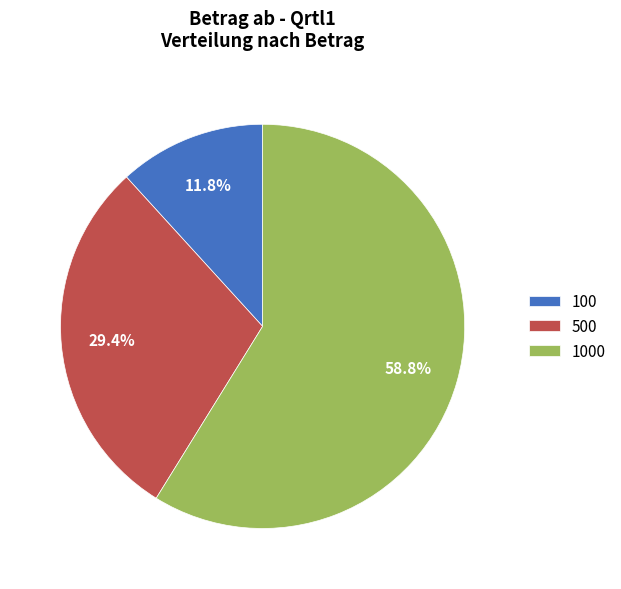

What percentage is the 500 slice, to the nearest percent?

29%